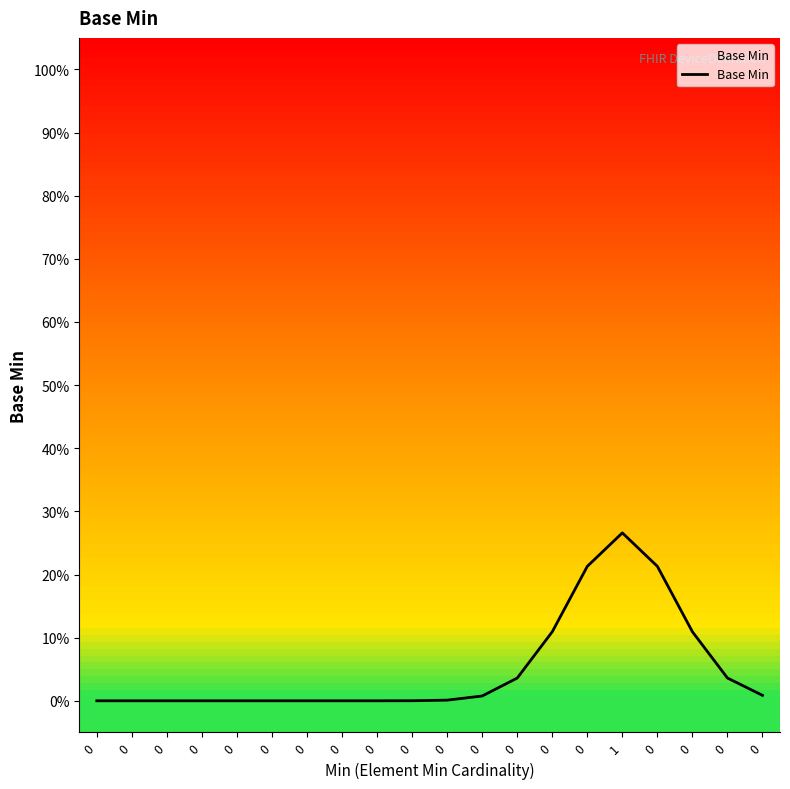

List the labels in order of value, largest first.

1, 0, 0, 0, 0, 0, 0, 0, 0, 0, 0, 0, 0, 0, 0, 0, 0, 0, 0, 0